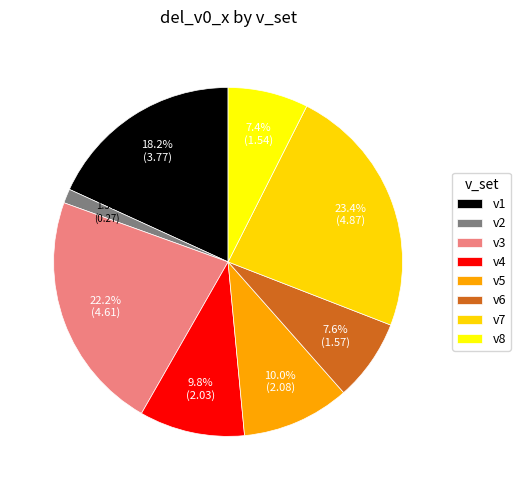

To the nearest percent, what is the difference between the largest and smallest slice percentages?

22%